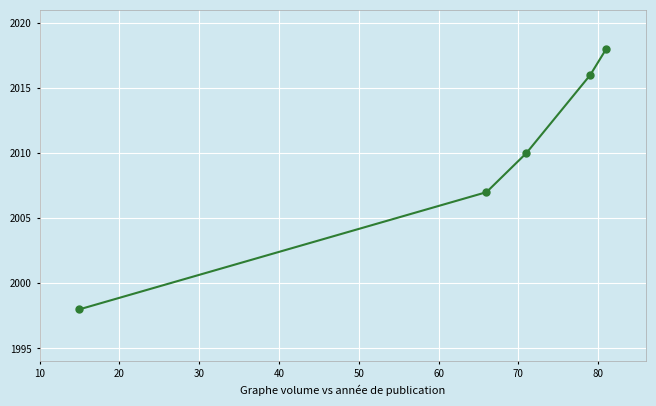

What is the value of the 4th point from the left?

2016